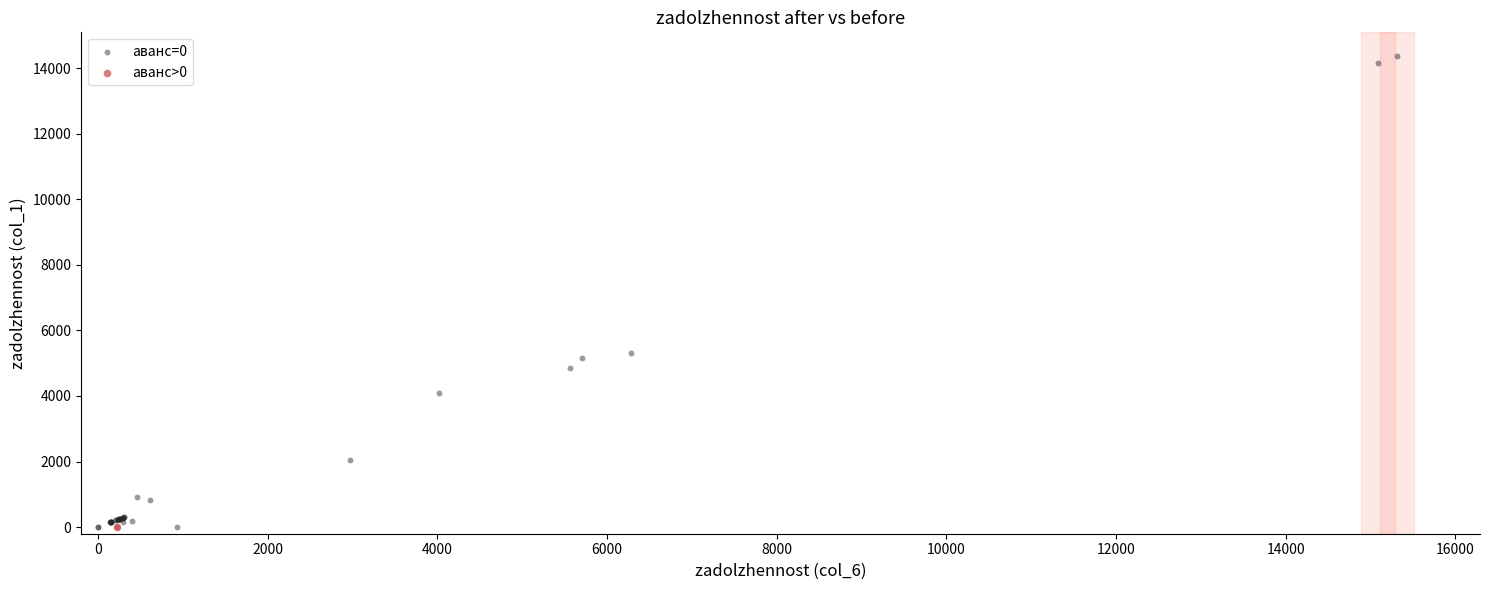

What are all the series names shown in the legend?

аванс=0, аванс>0